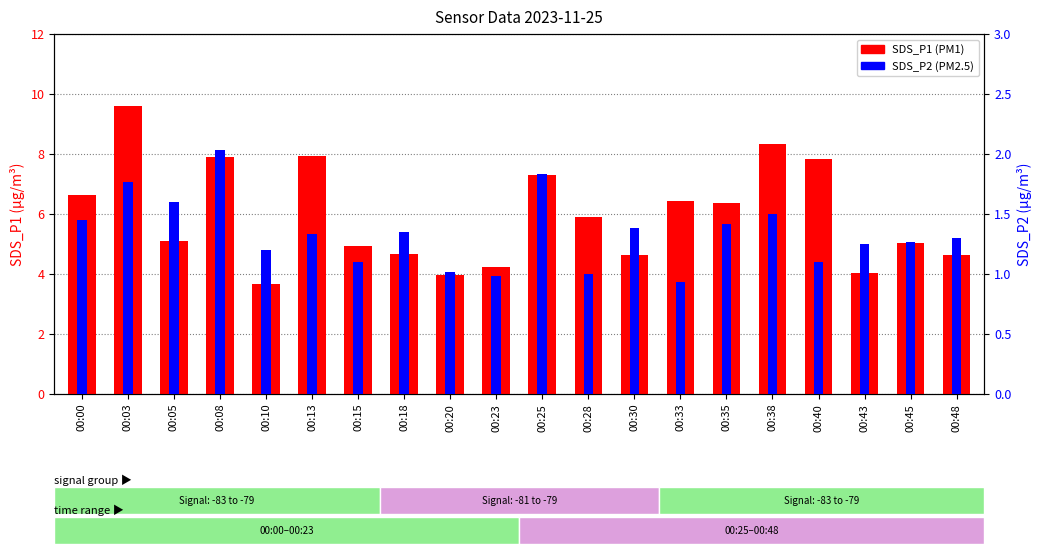

Is the value of SDS_P1 at 00:33 greater than the value of SDS_P2 at 00:35?

Yes